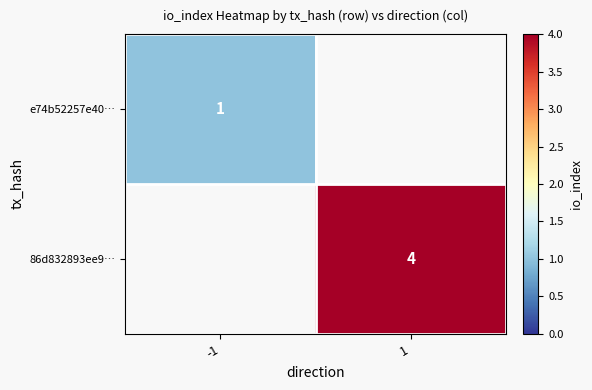

At which category does the chart reach its peak across all series?

1